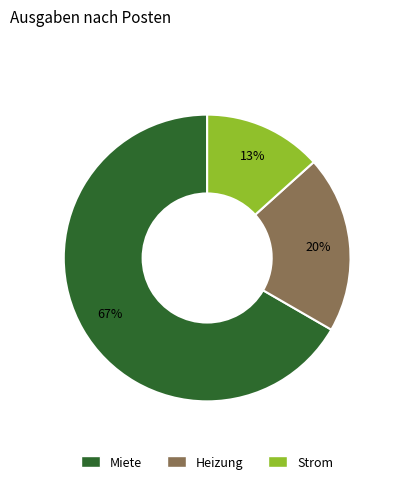

To the nearest percent, what portion does Miete represent?

67%